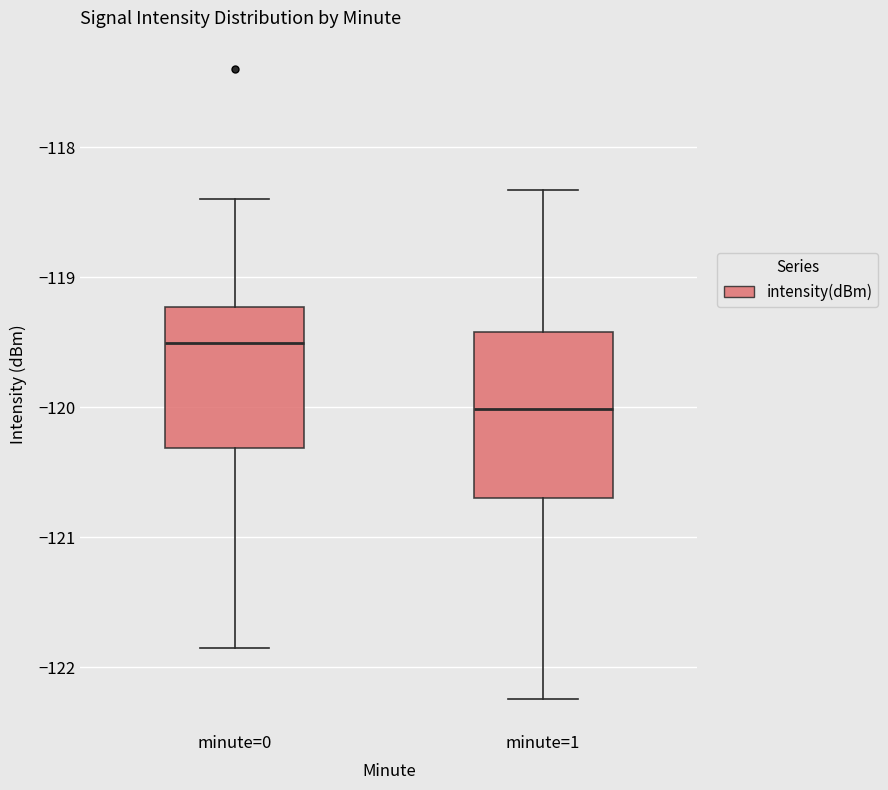

Which box has the highest median line?

minute=0